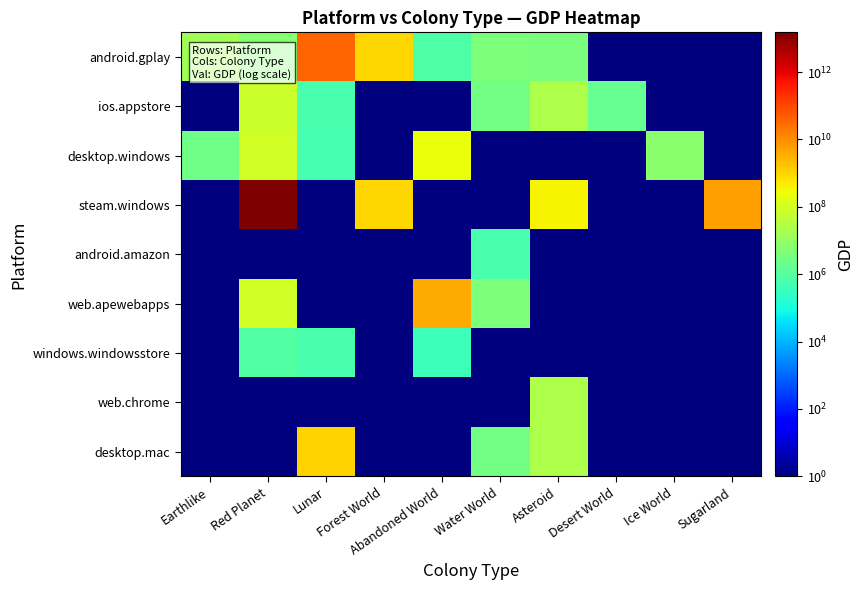

Reading right to left, extract all data points from this chart.

android.gplay: Sugarland=1	Ice World=1	Desert World=1	Asteroid=3647090	Water World=4208188	Abandoned World=824185	Forest World=957806842	Lunar=35817347713	Red Planet=5832011	Earthlike=15174399
ios.appstore: Sugarland=1	Ice World=1	Desert World=1748092	Asteroid=25170312	Water World=2732311	Abandoned World=1	Forest World=1	Lunar=642047	Red Planet=72049249	Earthlike=1
desktop.windows: Sugarland=1	Ice World=6642090	Desert World=1	Asteroid=1	Water World=1	Abandoned World=228983116	Forest World=1	Lunar=547972	Red Planet=95090678	Earthlike=2439490
steam.windows: Sugarland=5773384140	Ice World=1	Desert World=1	Asteroid=390535474	Water World=1	Abandoned World=1	Forest World=957806842	Lunar=1	Red Planet=15098297292129	Earthlike=1
android.amazon: Sugarland=1	Ice World=1	Desert World=1	Asteroid=1	Water World=642047	Abandoned World=1	Forest World=1	Lunar=1	Red Planet=1	Earthlike=1
web.apewebapps: Sugarland=1	Ice World=1	Desert World=1	Asteroid=1	Water World=4208188	Abandoned World=3836759931	Forest World=1	Lunar=1	Red Planet=95090782	Earthlike=1
windows.windowsstore: Sugarland=1	Ice World=1	Desert World=1	Asteroid=1	Water World=1	Abandoned World=395989	Forest World=1	Lunar=601282	Red Planet=839929	Earthlike=1
web.chrome: Sugarland=1	Ice World=1	Desert World=1	Asteroid=25170312	Water World=1	Abandoned World=1	Forest World=1	Lunar=1	Red Planet=1	Earthlike=1
desktop.mac: Sugarland=1	Ice World=1	Desert World=1	Asteroid=25170312	Water World=2732311	Abandoned World=1	Forest World=1	Lunar=1118491155	Red Planet=1	Earthlike=1